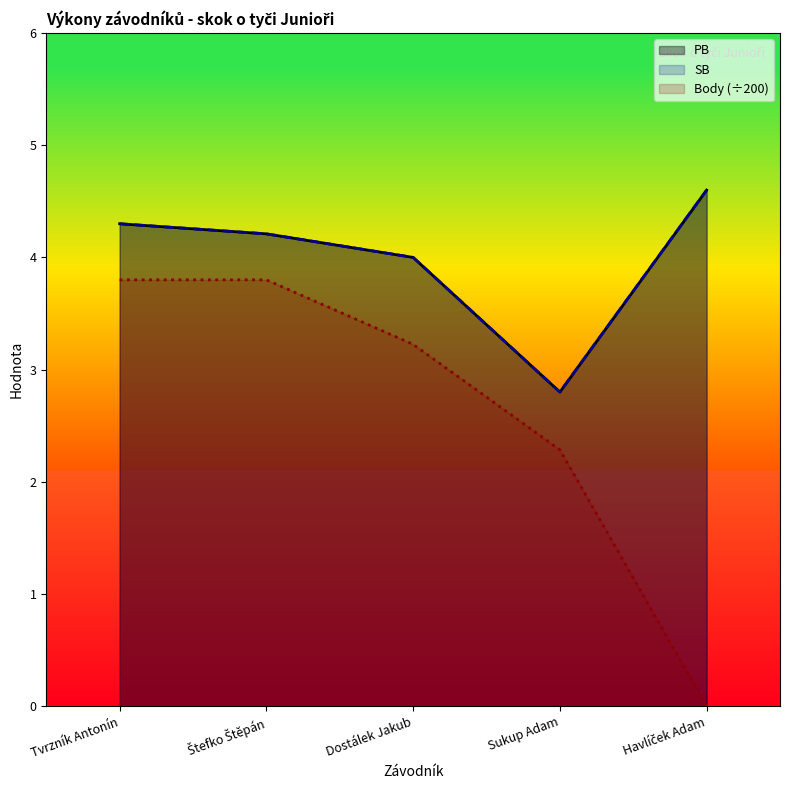

What is the sum of all PB values?

19.9